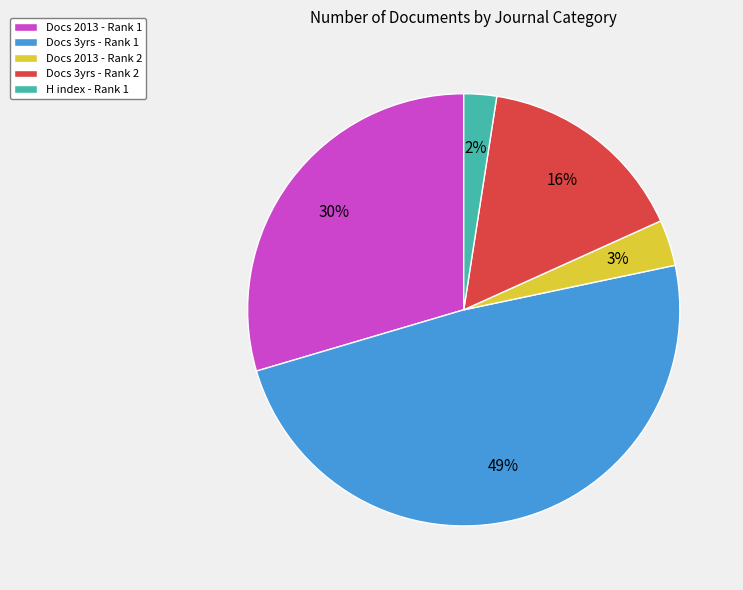

Which slice is the largest?

Docs 3yrs - Rank 1